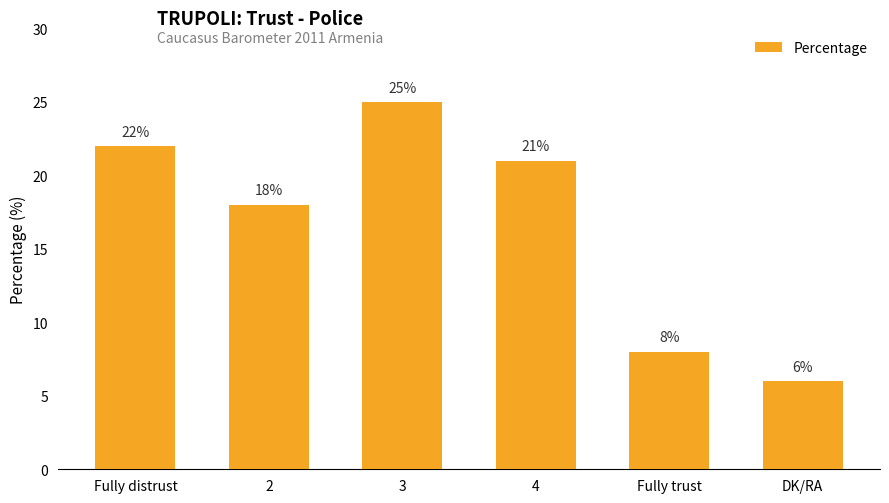

What is the sum of all values?

100